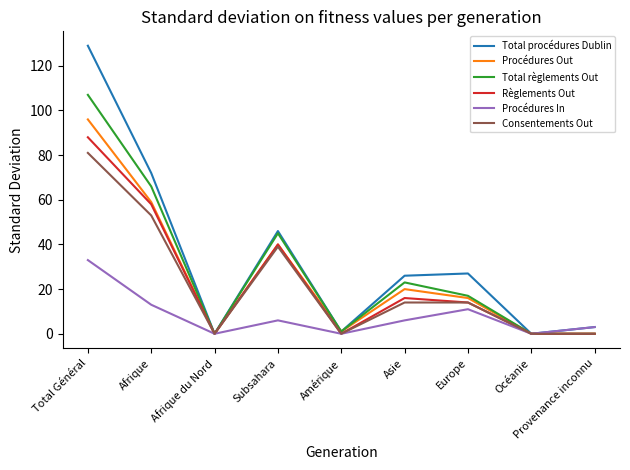

Is the value of Total procédures Dublin at Asie greater than the value of Règlements Out at Océanie?

Yes